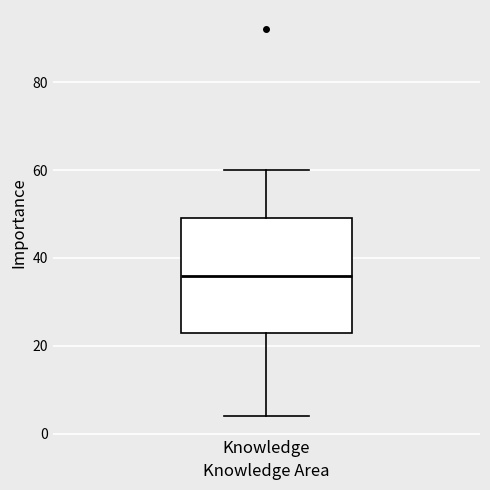

Where is the upper edge of the box for Knowledge on the y-axis? The values are not printed on the chart, so give them approximately, as read against the axis.

50